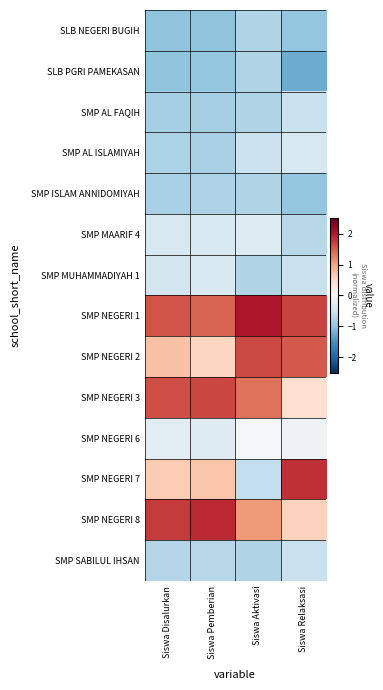

What is the minimum value shown in the chart?

-1.2